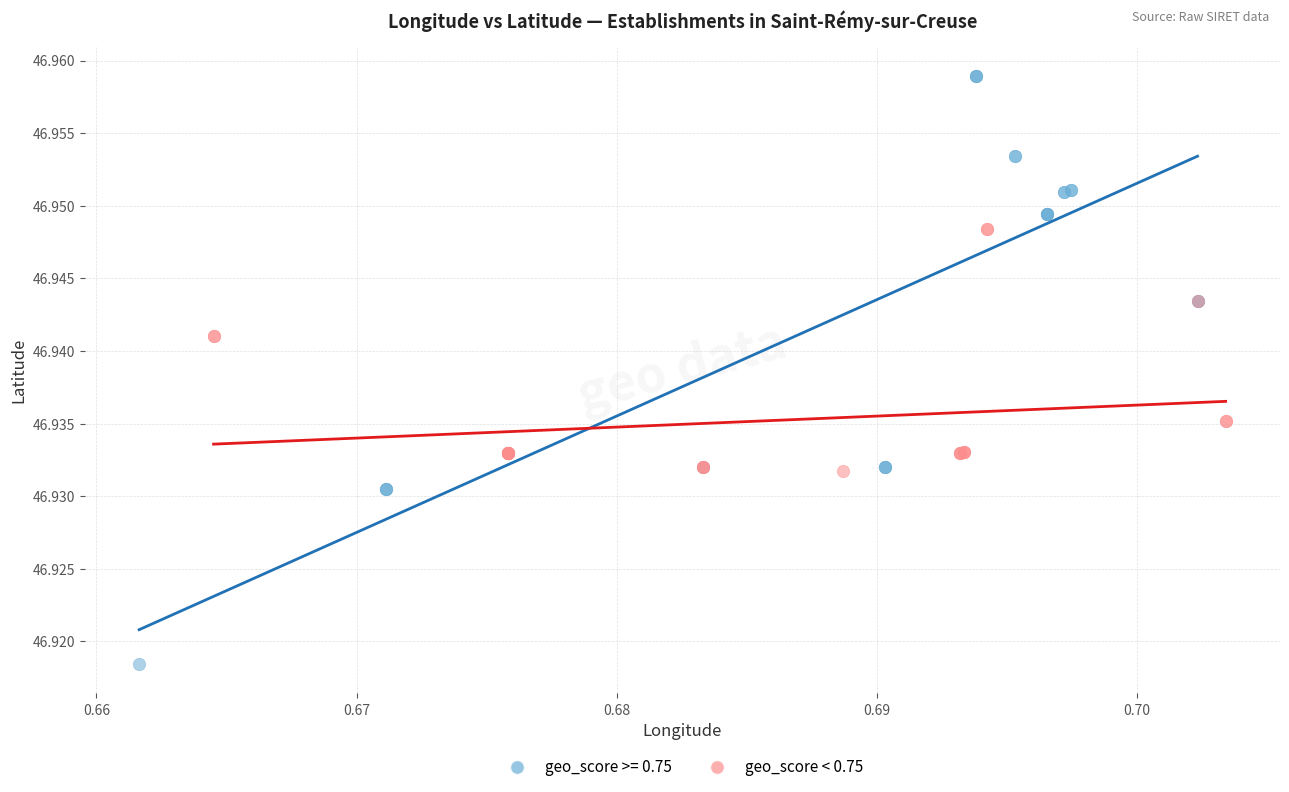

Which series contains the lowest Y value?

geo_score >= 0.75